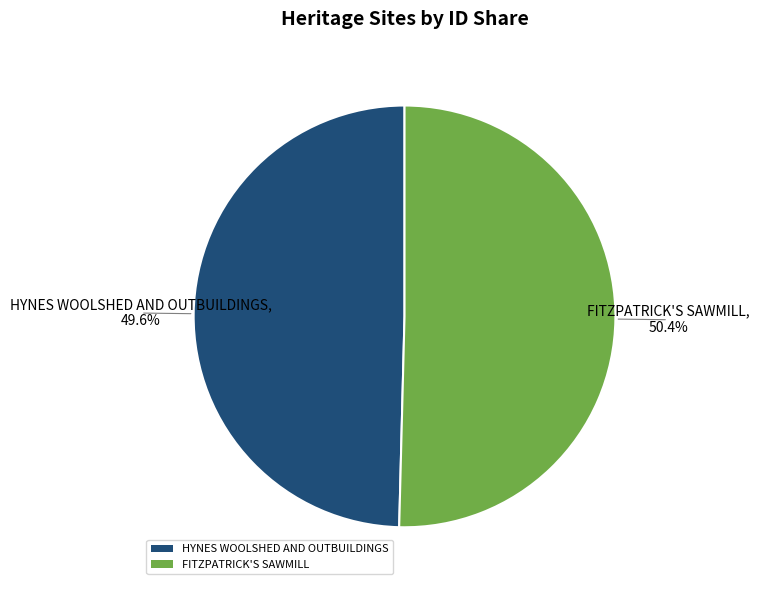

True or false: HYNES WOOLSHED AND OUTBUILDINGS accounts for 64% of the total.

False